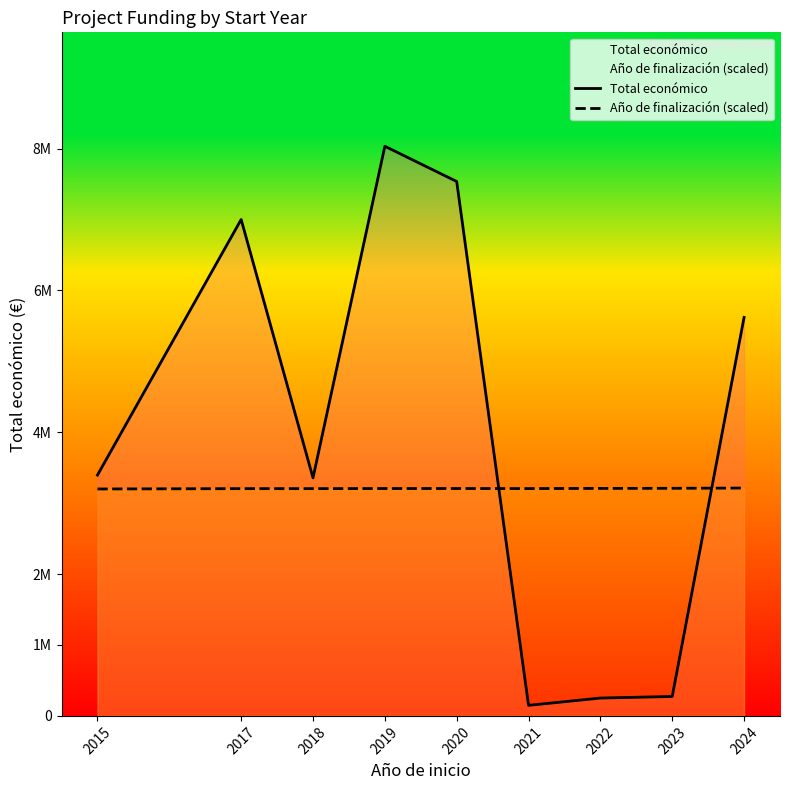

Does the chart display data point markers on the line(s)?

No